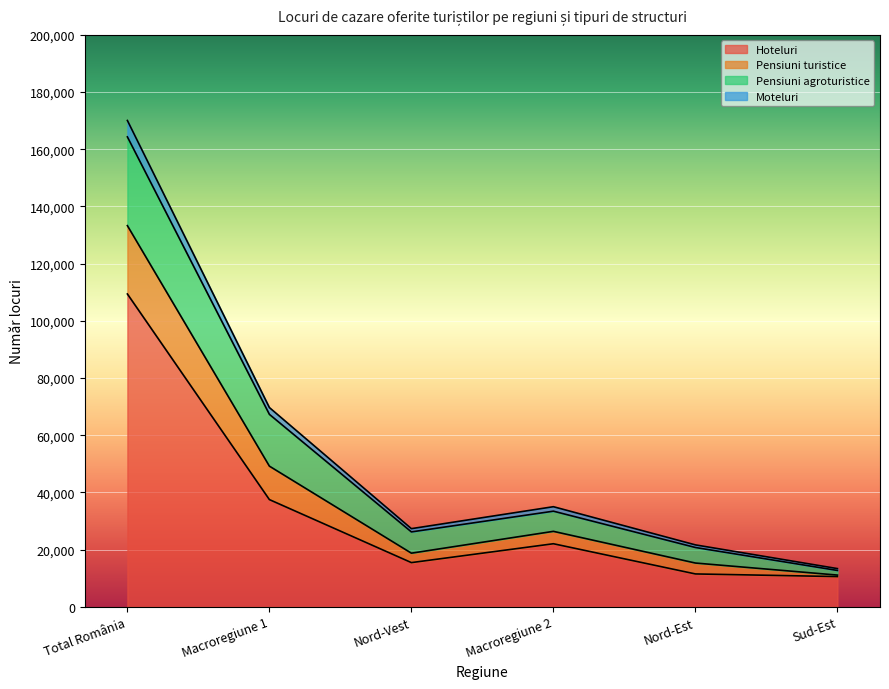

Which category has the highest value in the Moteluri series?

Total România